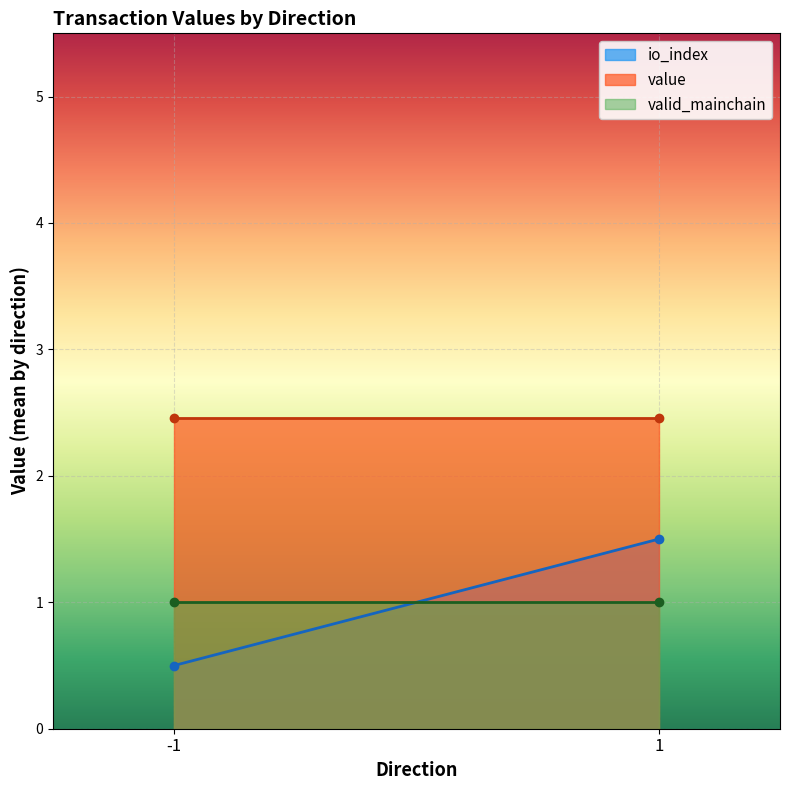

At which label does valid_mainchain reach its peak?

-1